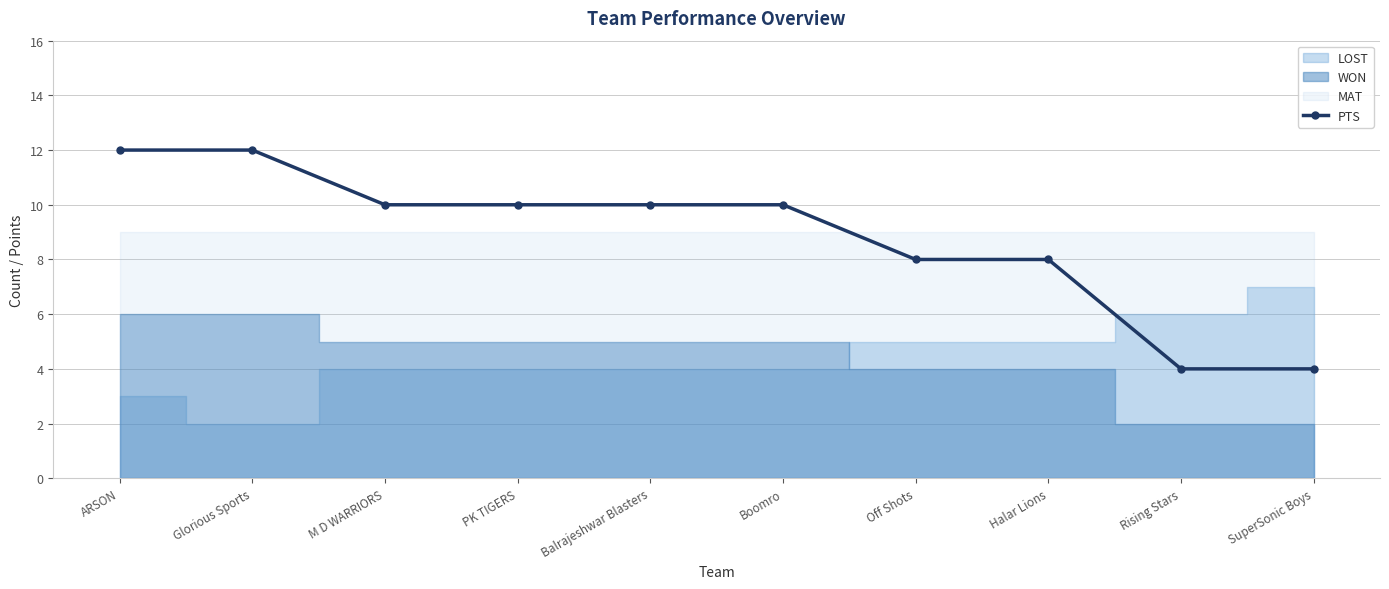

How many data points are less than 10?

4